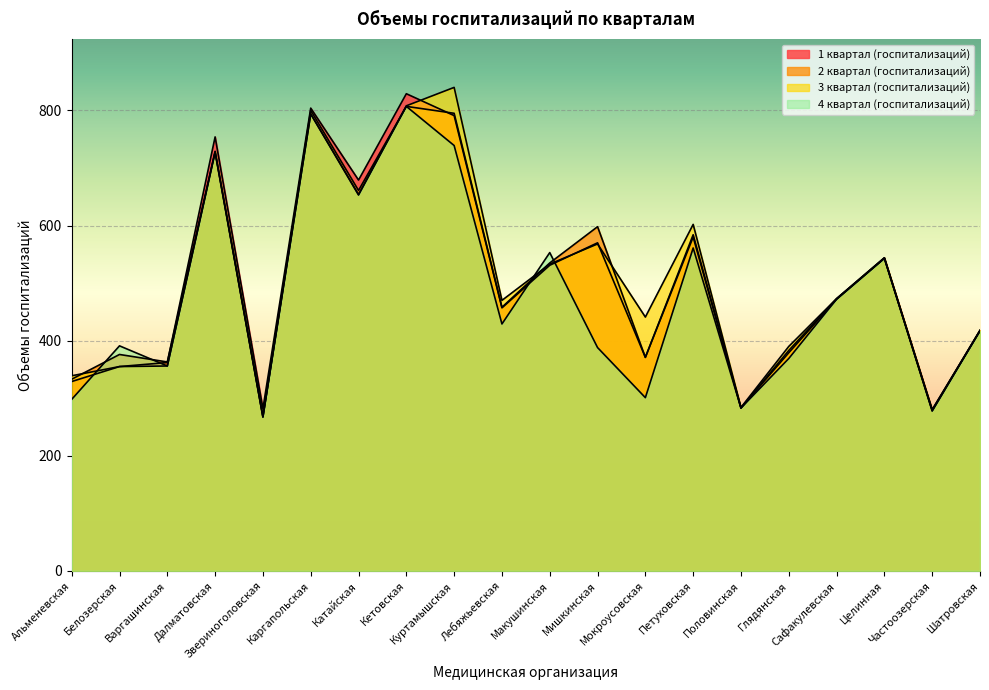

After their last crossing, which series has the higher values: 1 квартал (госпитализаций) or 4 квартал (госпитализаций)?

1 квартал (госпитализаций)